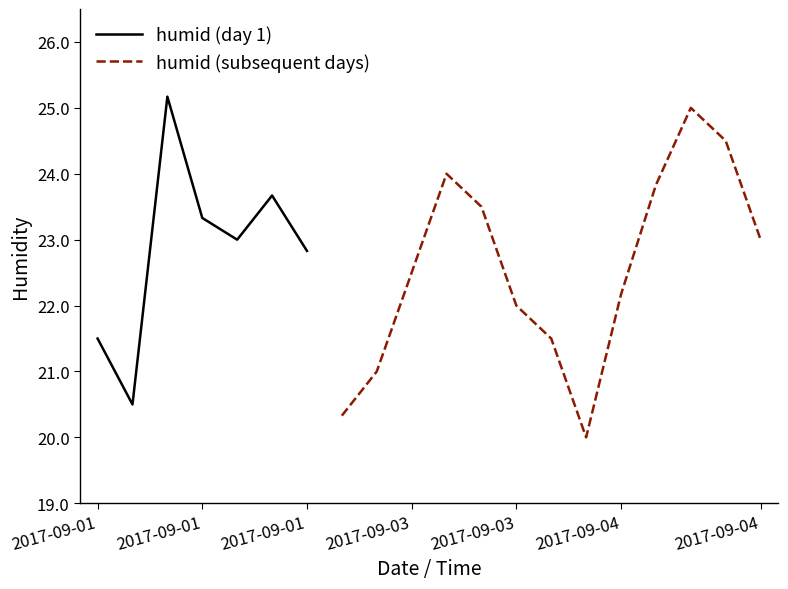

What is the label of the 11th point from the left?

2017-09-03 12:00